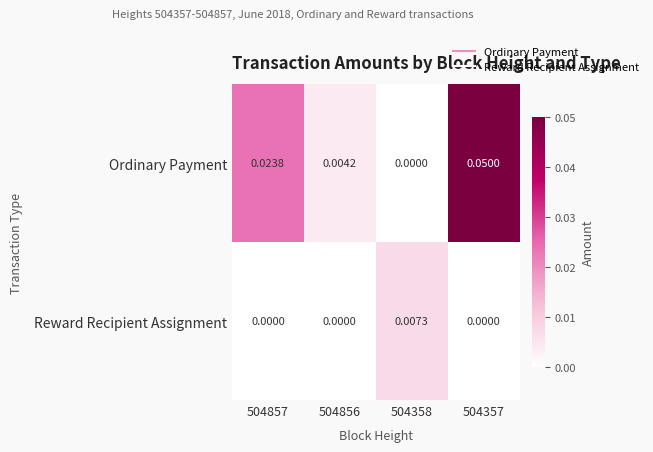

At which category is the sum across all series the highest?

504357